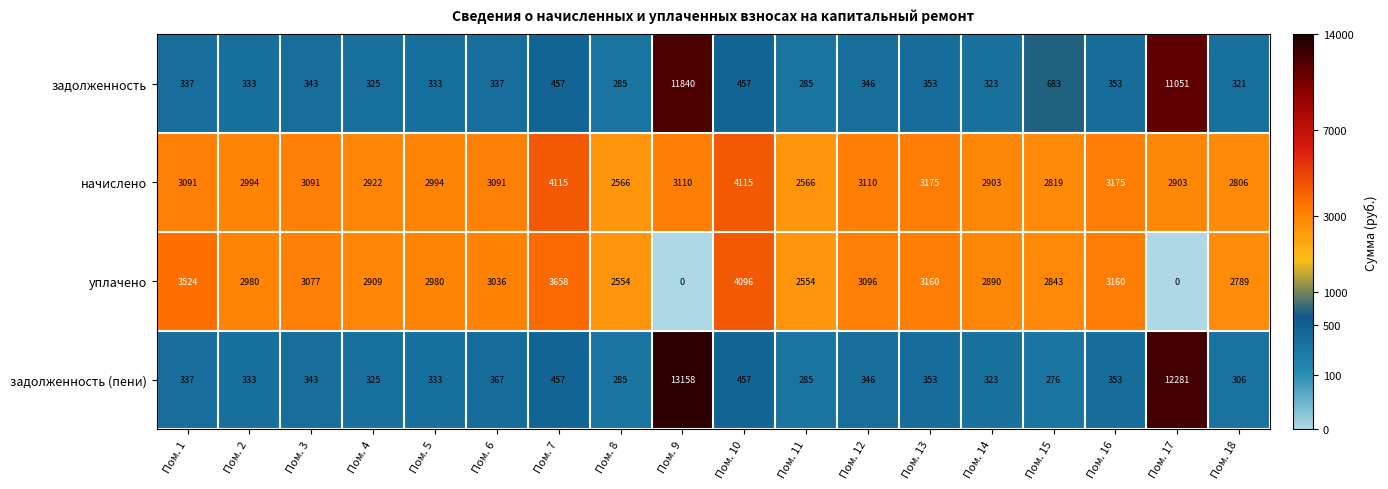

List the series in order of their peak value, lowest first.

уплачено, начислено, задолженность, задолженность (пени)